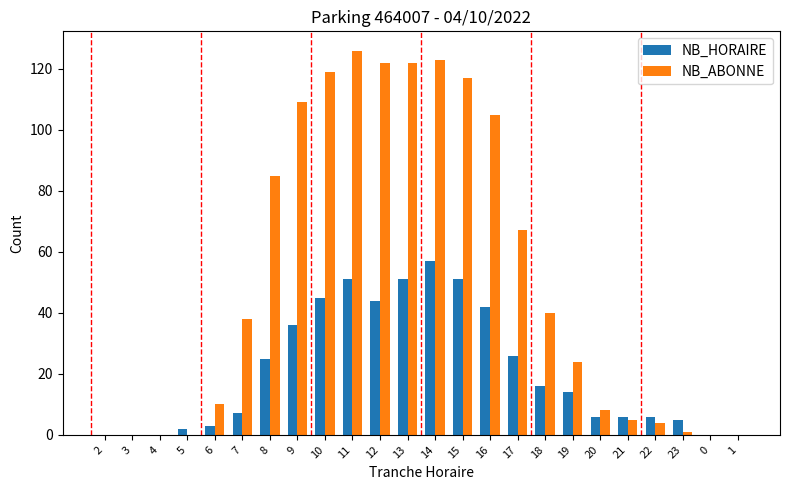

Is the value of NB_HORAIRE at 16 greater than the value of NB_ABONNE at 1?

Yes